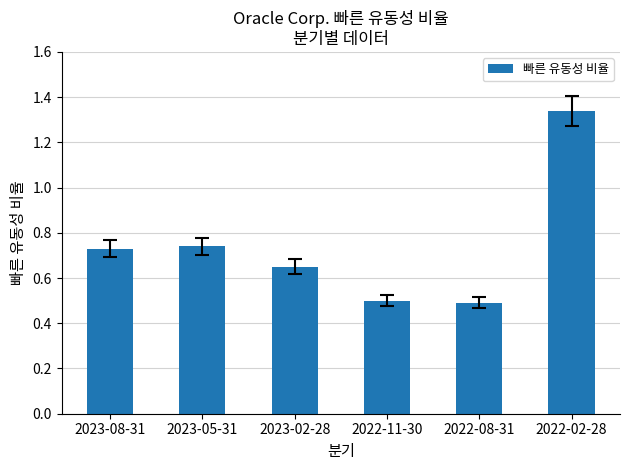

At which category does the chart reach its peak across all series?

2022-02-28